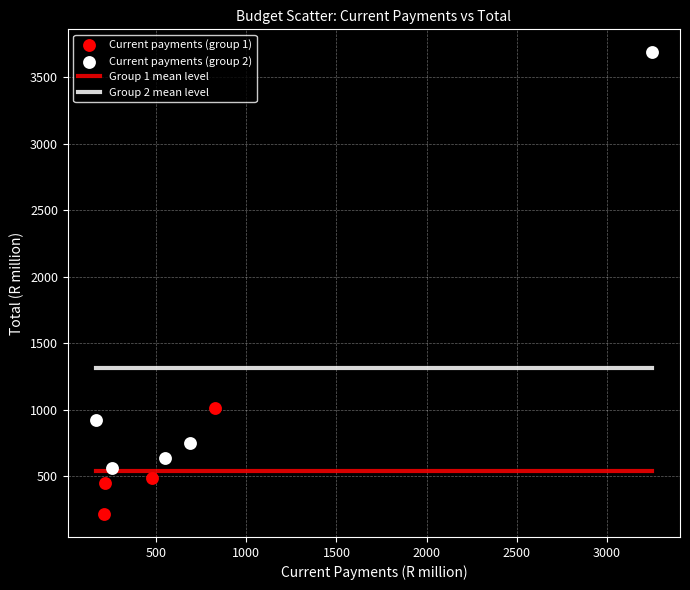

Which series contains the highest Y value?

Current payments (group 2)